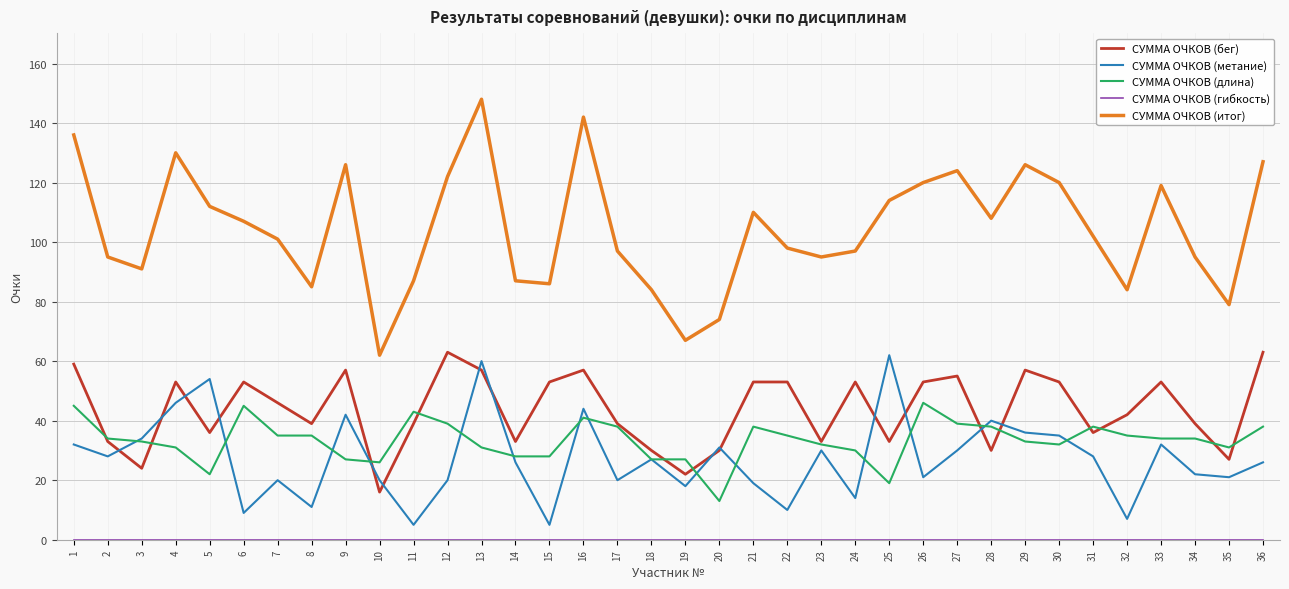

At which category does СУММА ОЧКОВ (бег) reach its first local peak?

4